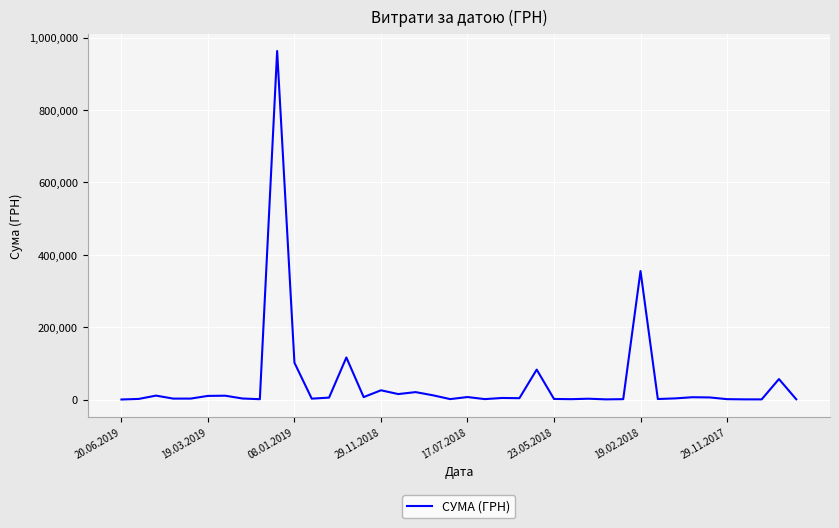

What is the difference between the maximum and minimum values?

962996.4